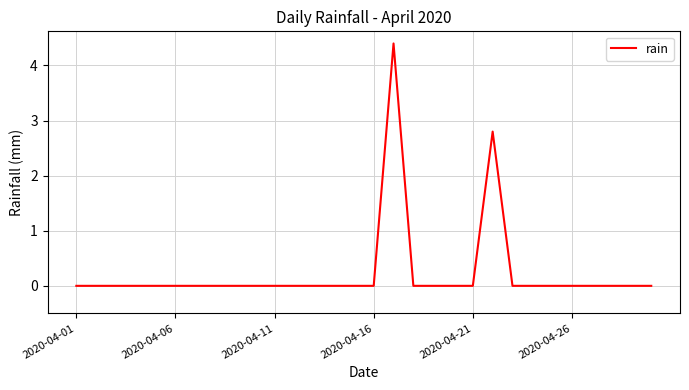

What is the difference between the maximum and minimum values?

4.4